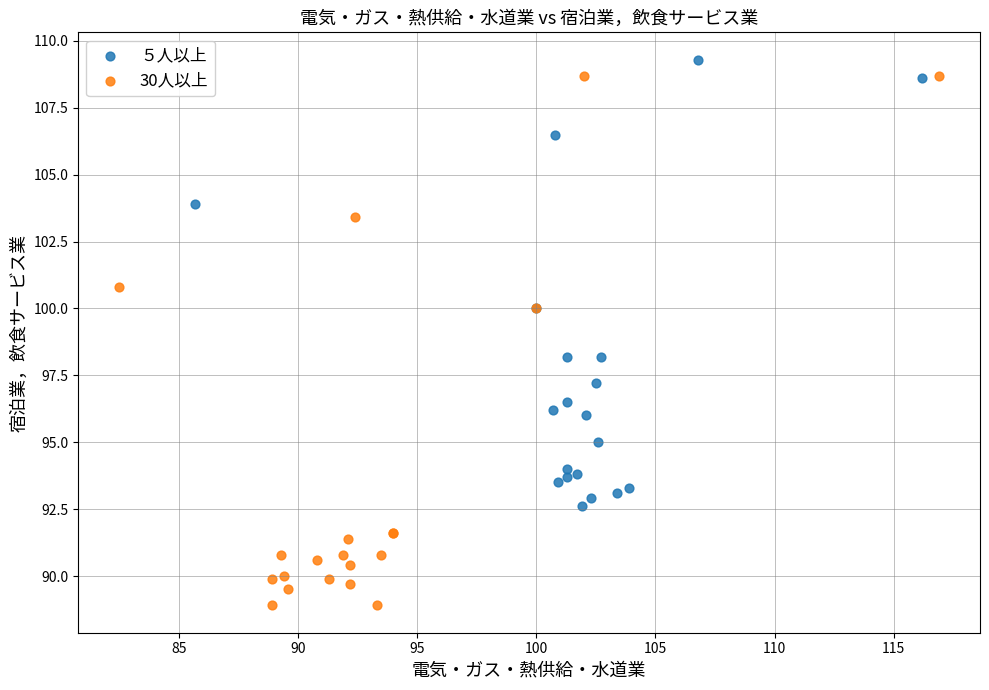

Which series contains the highest Y value?

５人以上